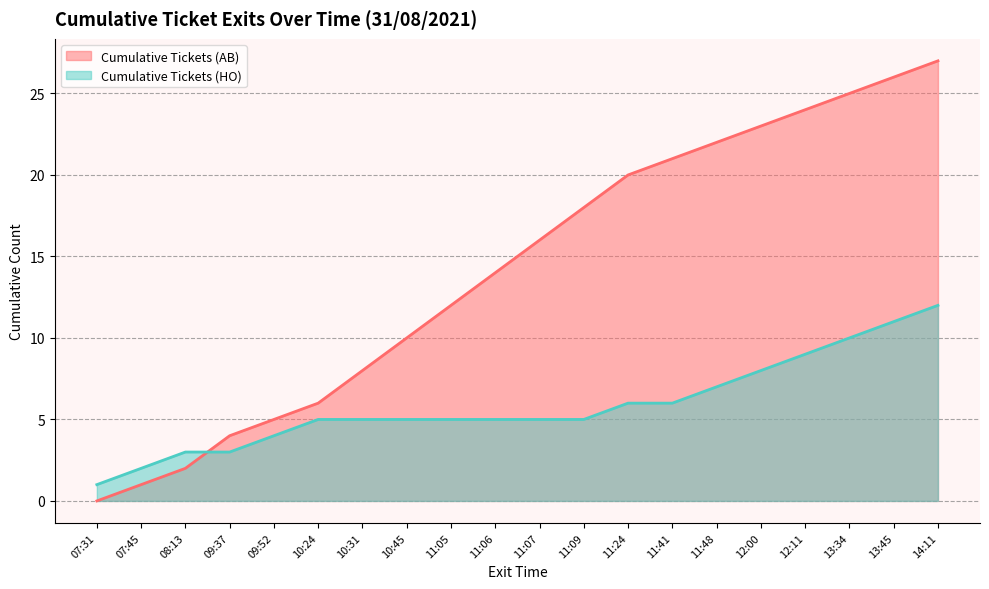

What is the average value of the Cumulative Tickets (AB) series?

14